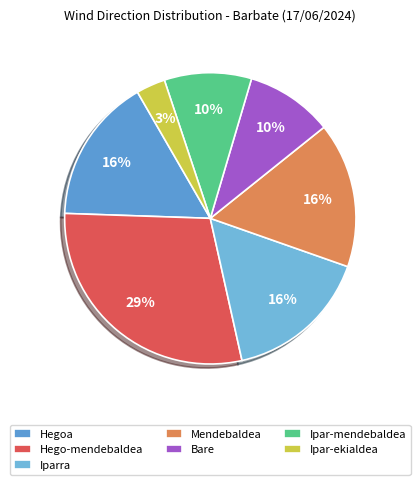

How many slices are in this pie chart?

7